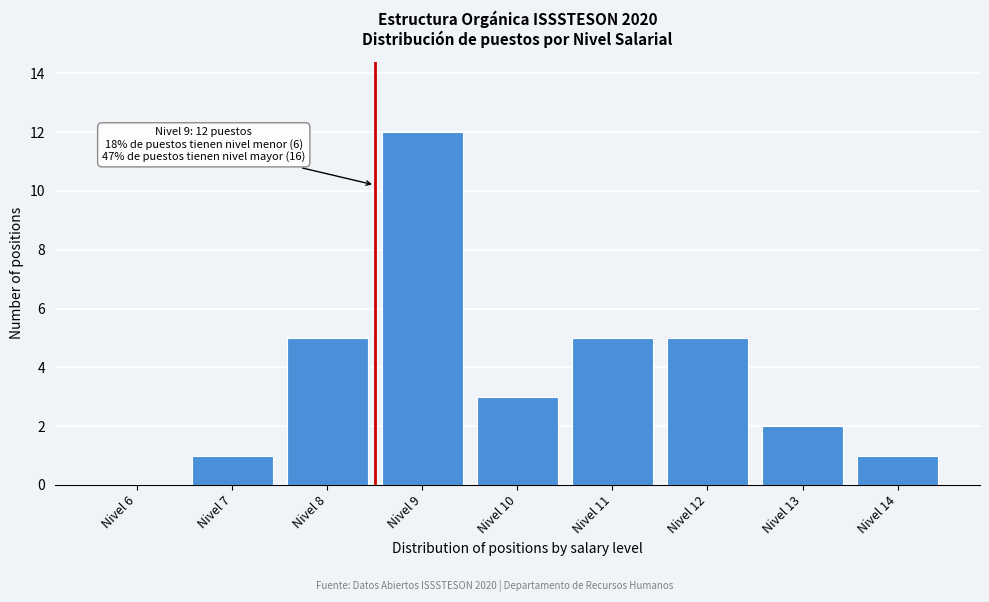

Reading left to right, list all the values displayed in this chart.

Nivel 6=0	Nivel 7=1	Nivel 8=5	Nivel 9=12	Nivel 10=3	Nivel 11=5	Nivel 12=5	Nivel 13=2	Nivel 14=1